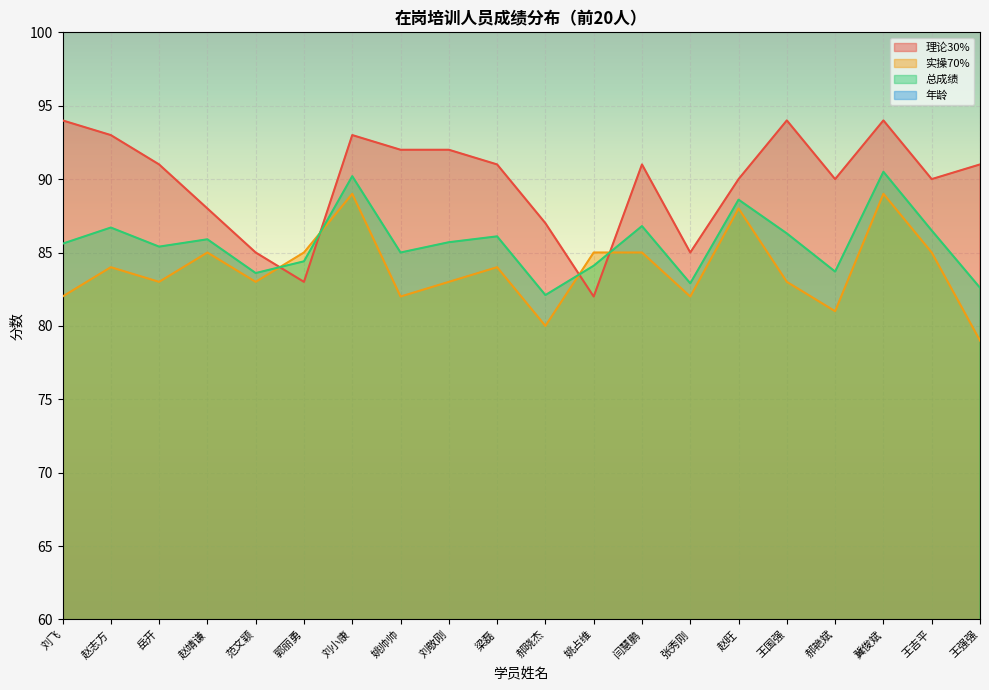

What are all the series names shown in the legend?

理论30%, 实操70%, 总成绩, 年龄